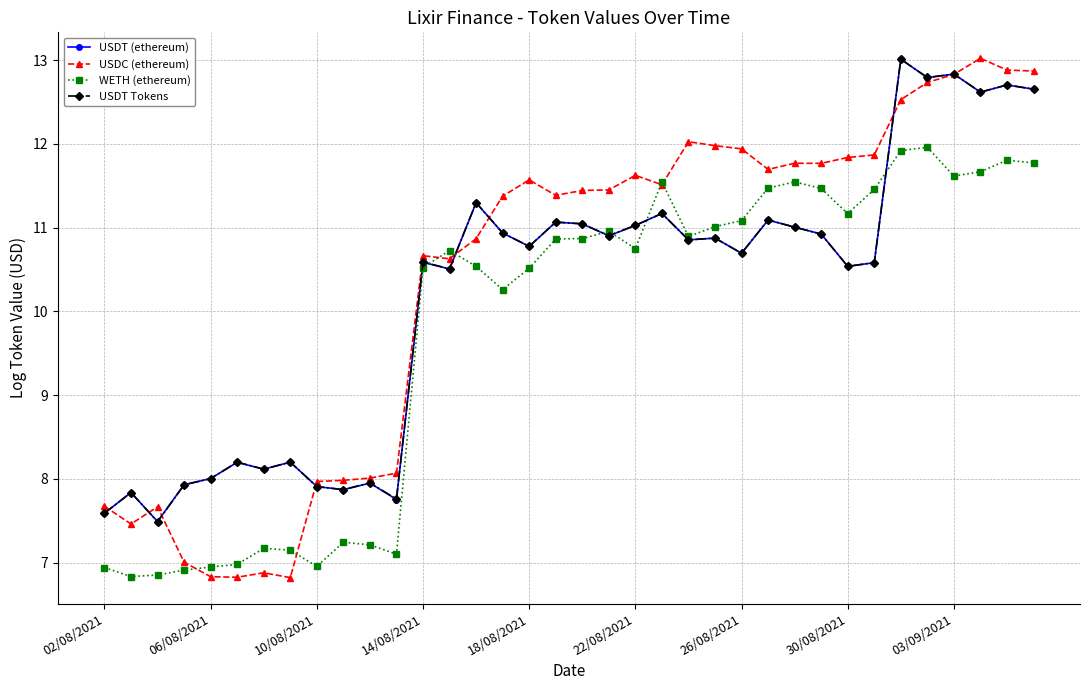

Which series has the widest spread of values?

USDC (ethereum)